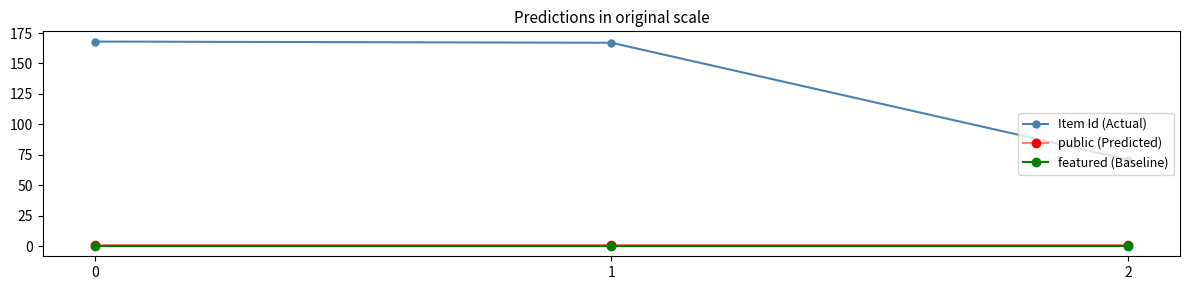

Reading left to right, what are all the values shown in this chart?

Item Id (Actual): 0=168	1=167	2=71
public (Predicted): 0=1	1=1	2=1
featured (Baseline): 0=0	1=0	2=0